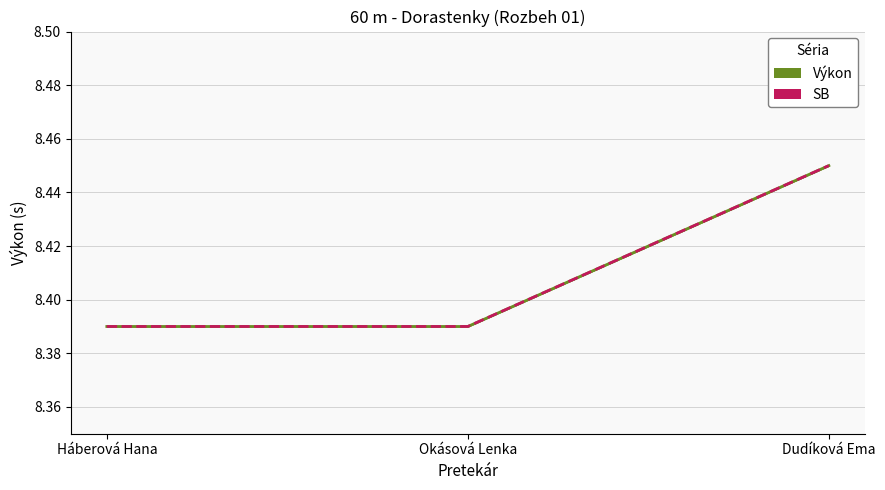

The SB series shows 8.4 at Okásová Lenka. True or false?

True